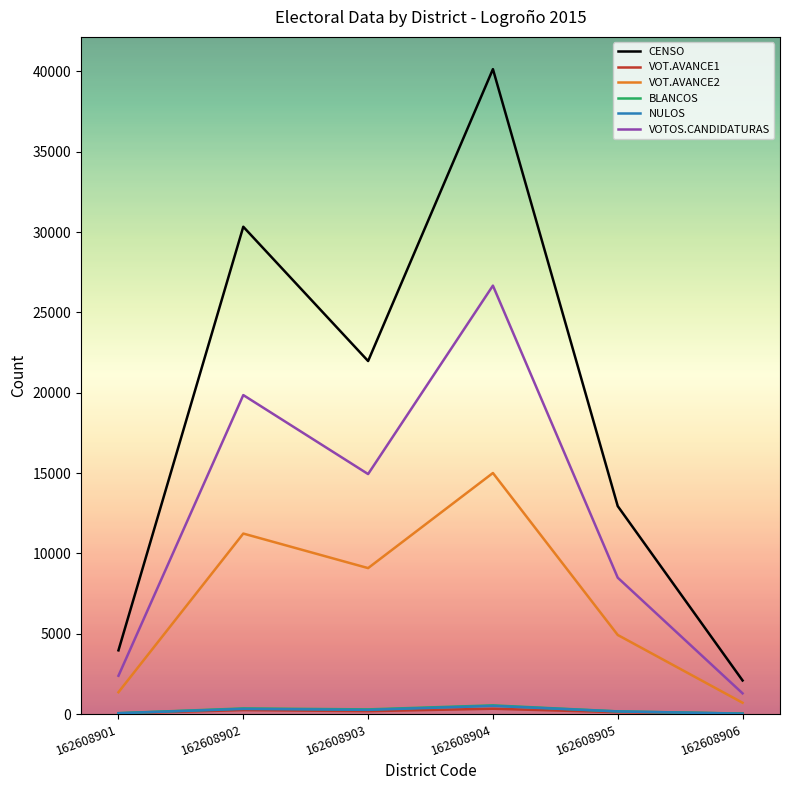

True or false: CENSO has a value of 16008 at 162608904.

False